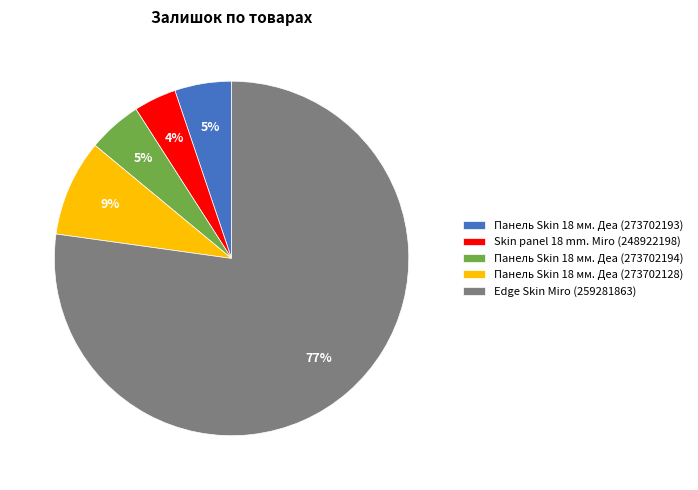

Which category has the biggest portion of the pie?

Edge Skin Miro (259281863)